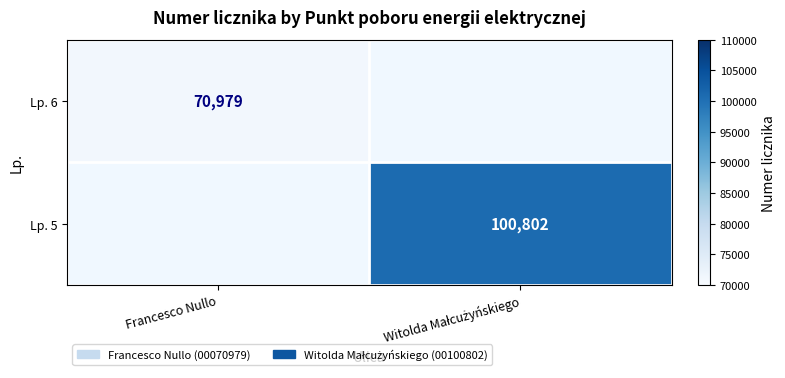

How many data points does each series have?

2